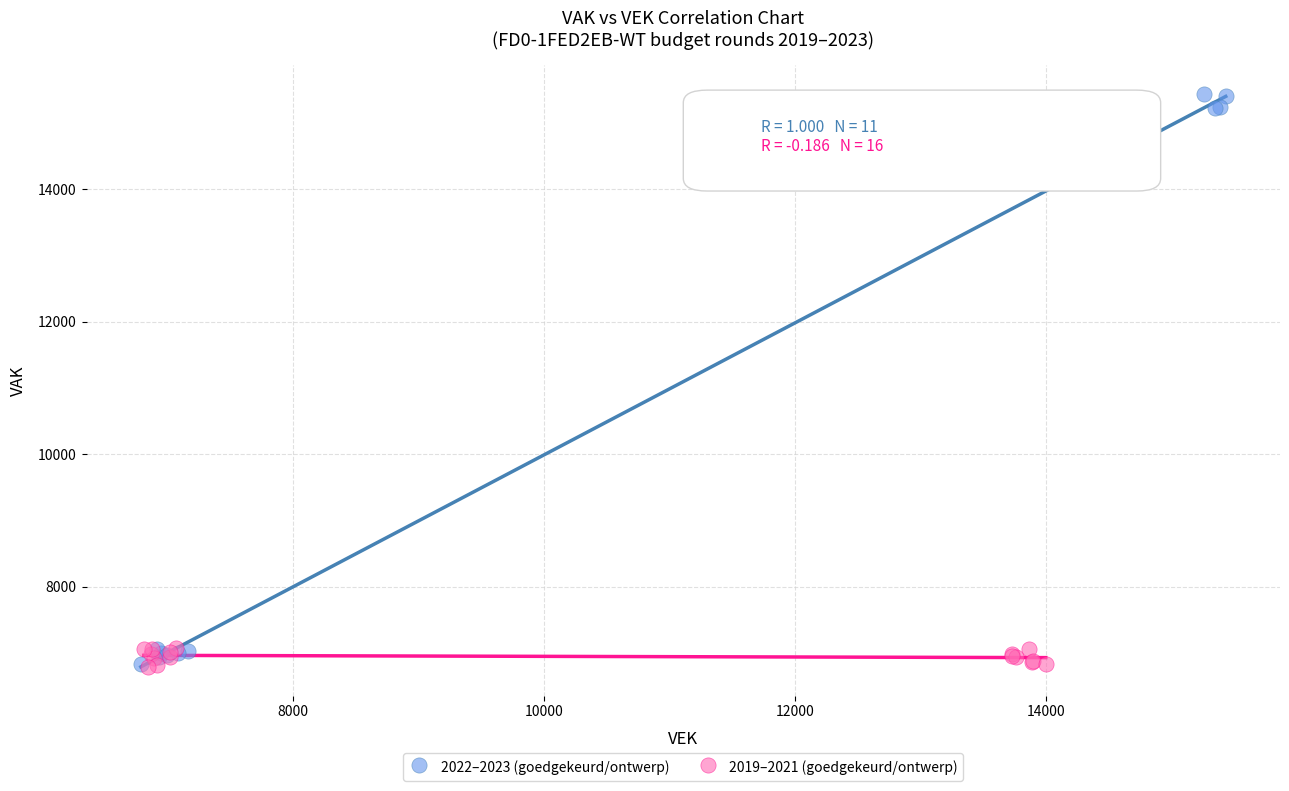

Which series has the largest Y range (max minus min)?

2022–2023 (goedgekeurd/ontwerp)